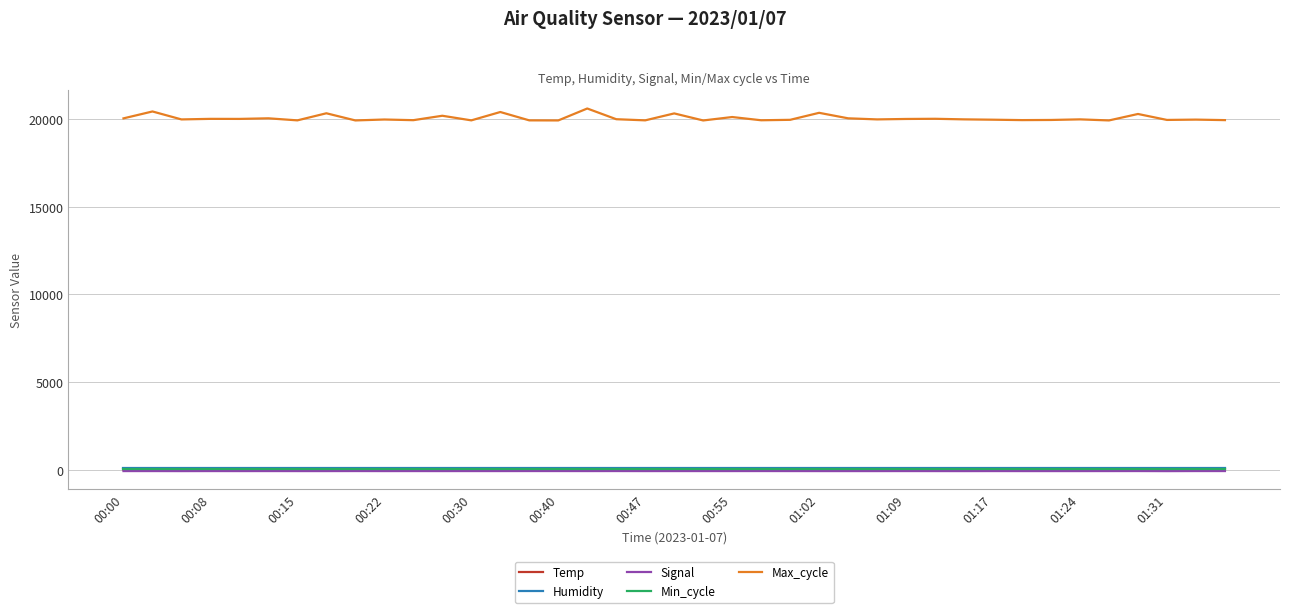

What are all the series names shown in the legend?

Temp, Humidity, Signal, Min_cycle, Max_cycle